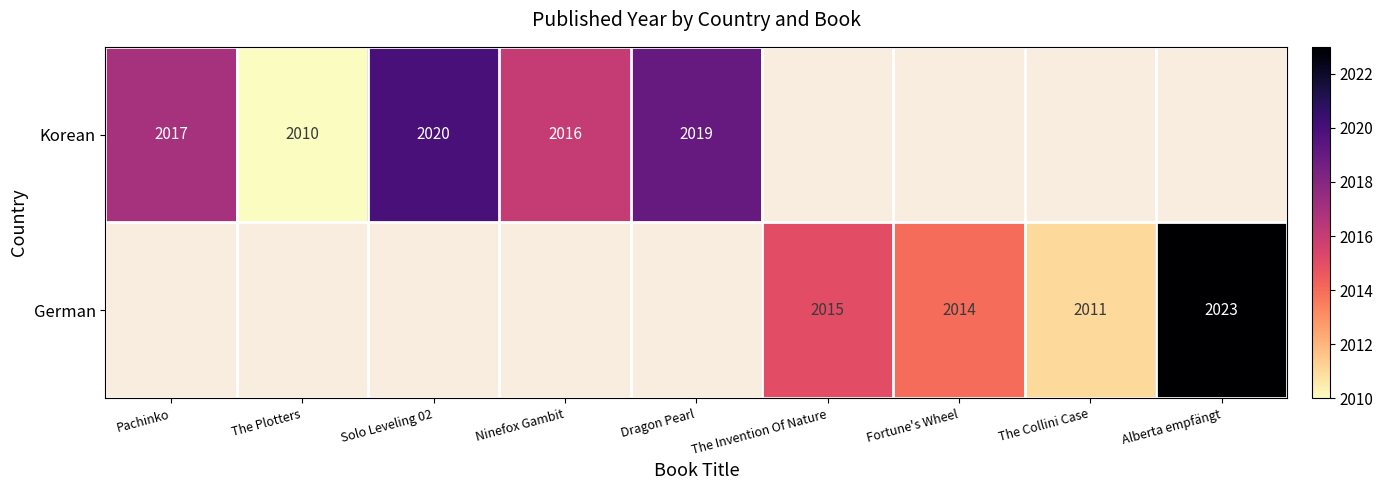

The Korean series shows 976 at Ninefox Gambit. True or false?

False